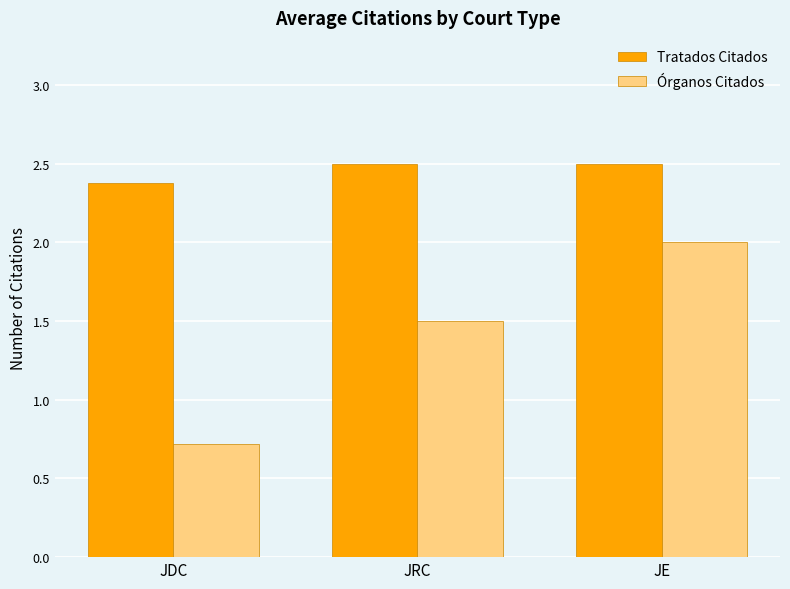

The Órganos Citados series shows 2.0 at JE. True or false?

True